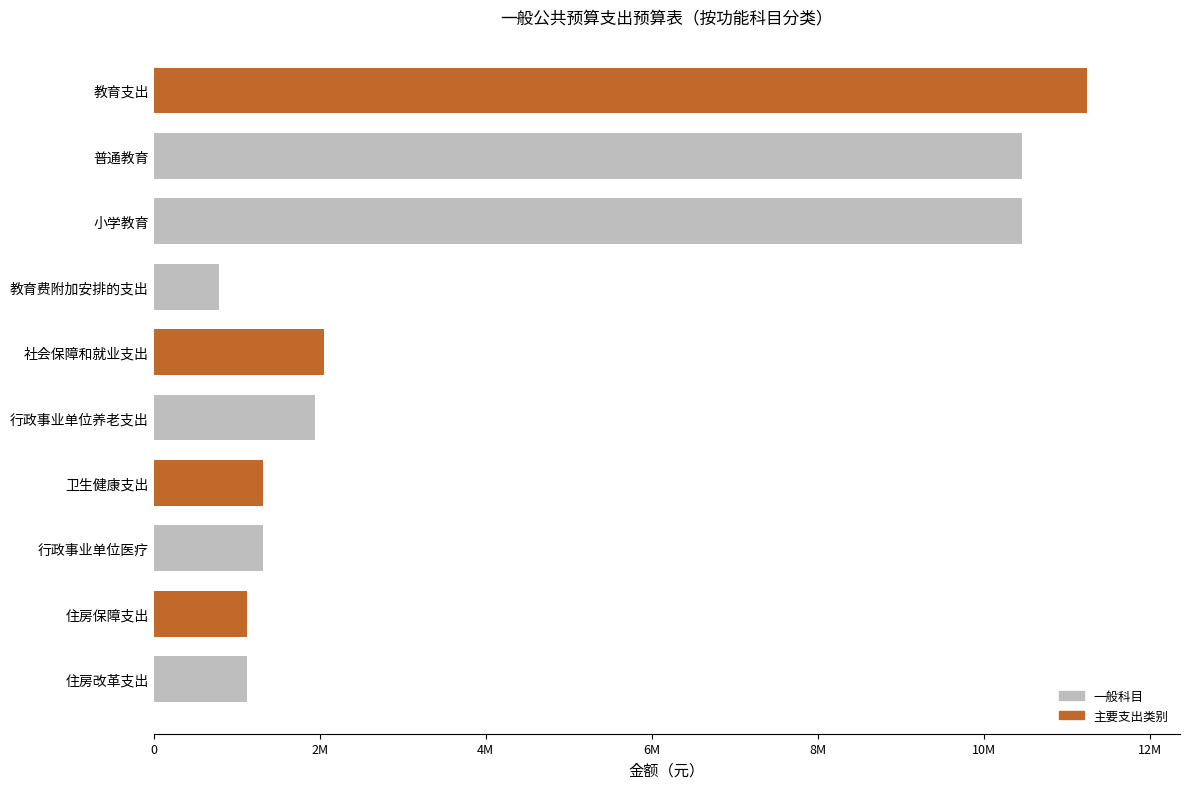

Are the bars horizontal?

Yes